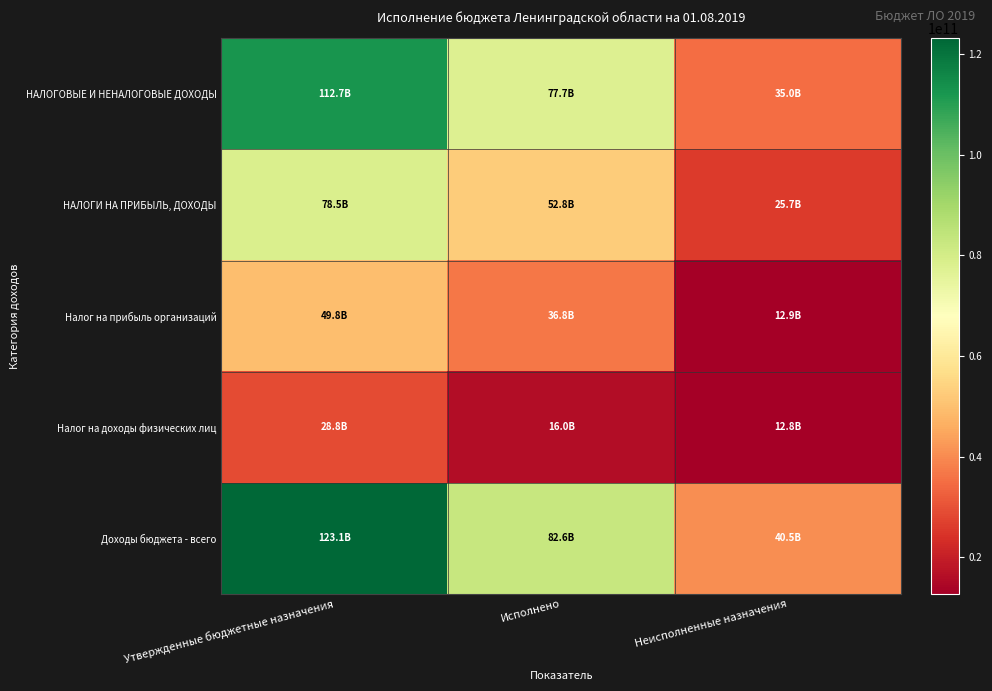

What is the spread (max minus min) of values at Исполнено?

66604267774.4